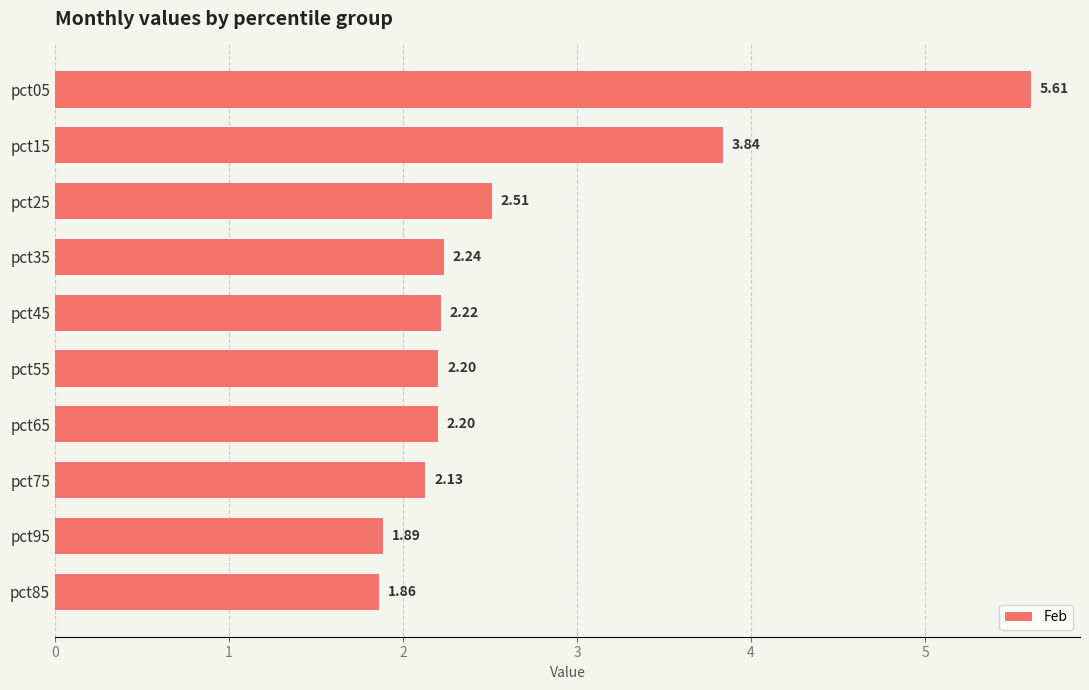

What is the sum of all values?

26.7